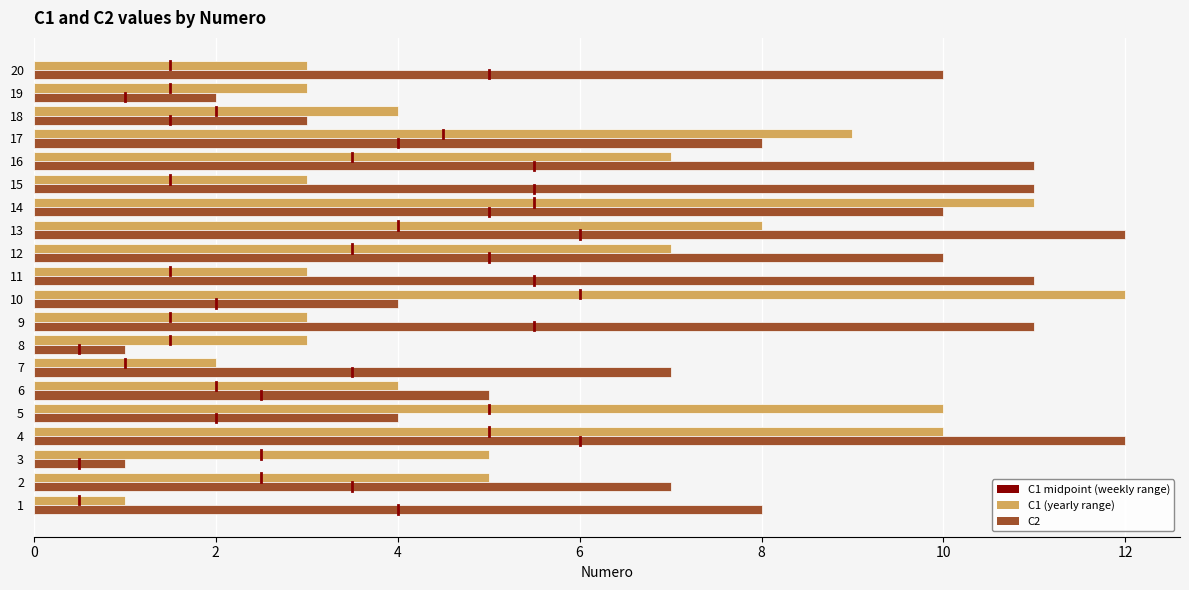

At which category is the sum across all series the highest?

4